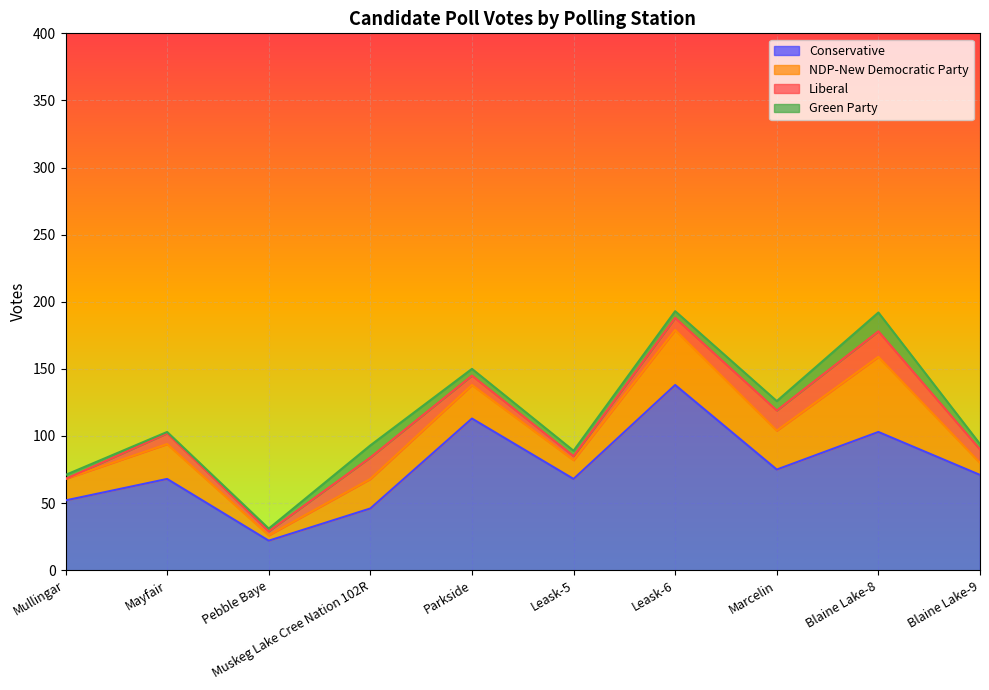

At which category does the chart reach its peak across all series?

Leask-6